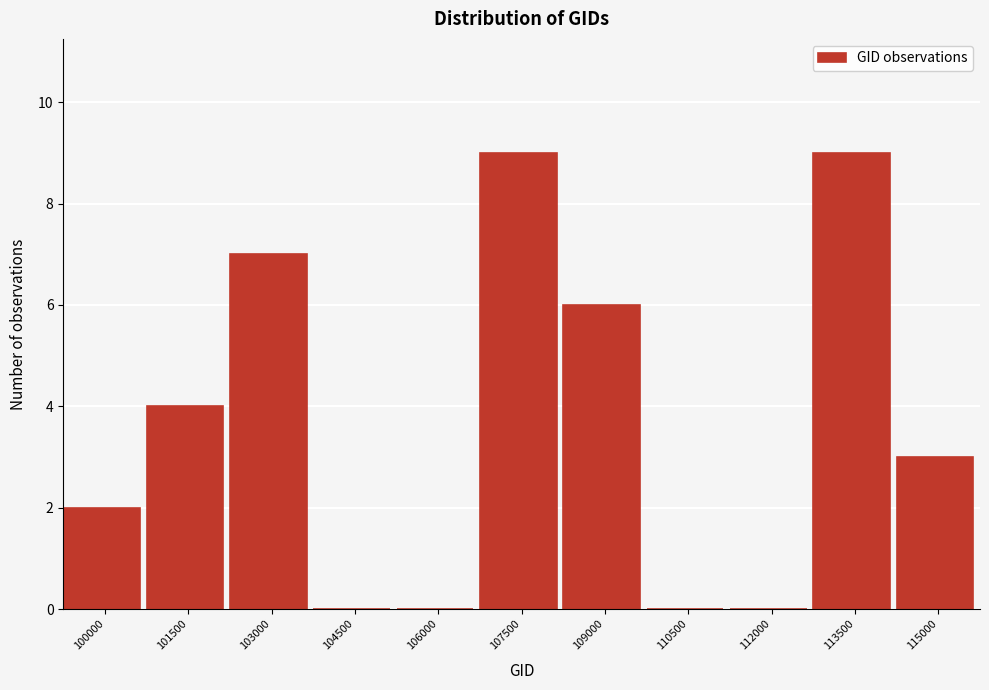

Reading right to left, extract all data points from this chart.

115000=3	113500=9	112000=0	110500=0	109000=6	107500=9	106000=0	104500=0	103000=7	101500=4	100000=2